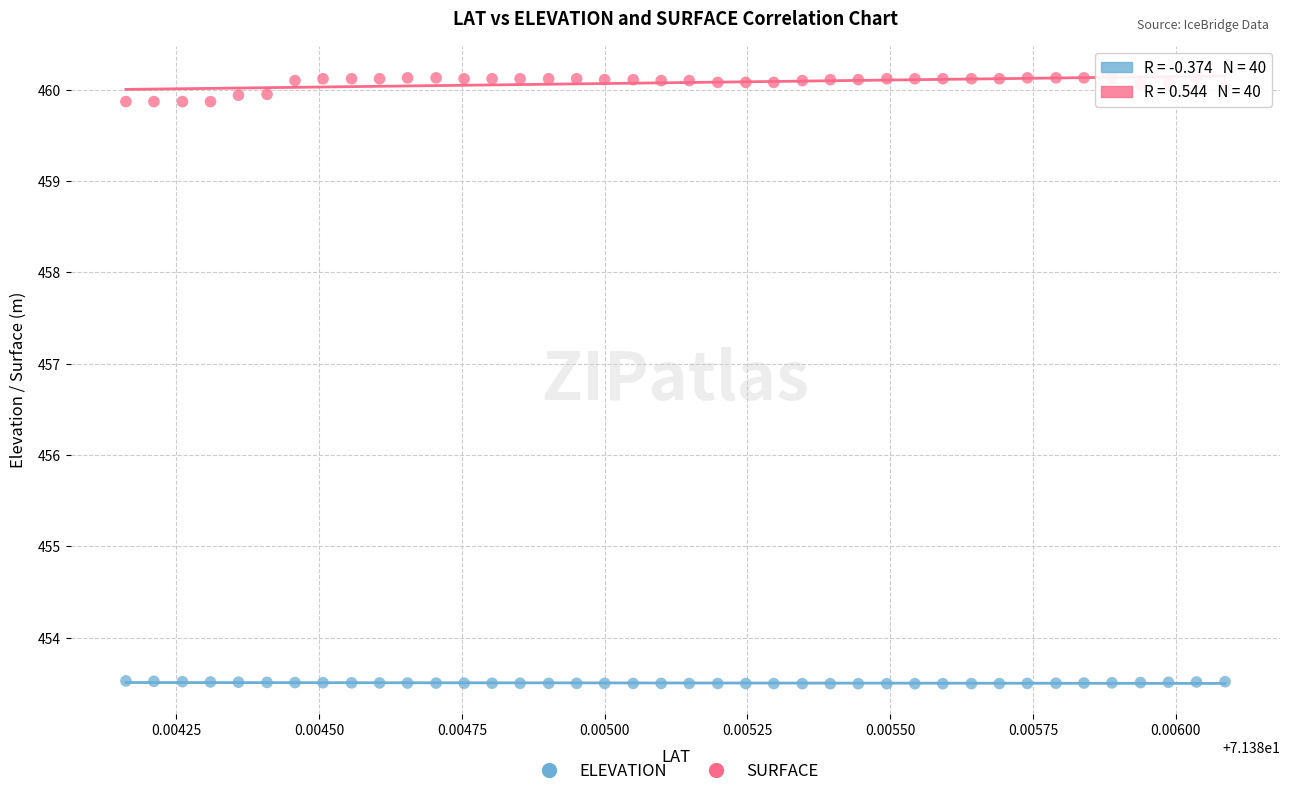

What are all the series names shown in the legend?

ELEVATION, SURFACE